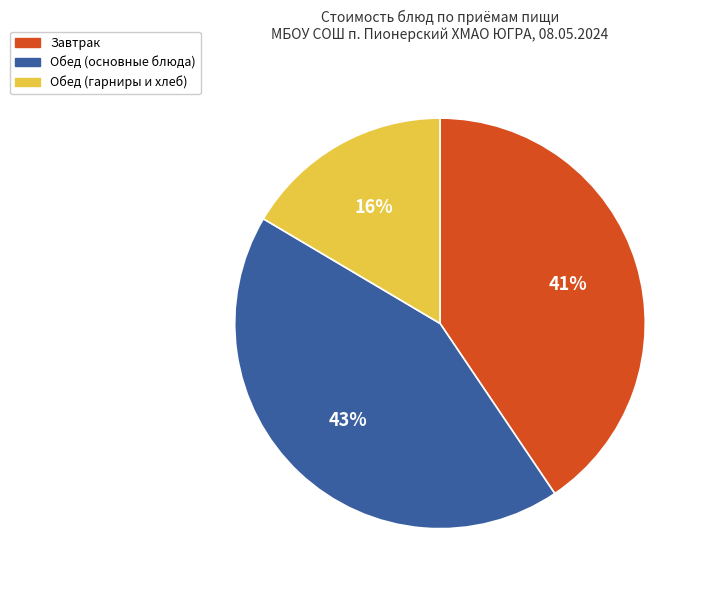

Is it true that Завтрак is 41% of the pie?

True